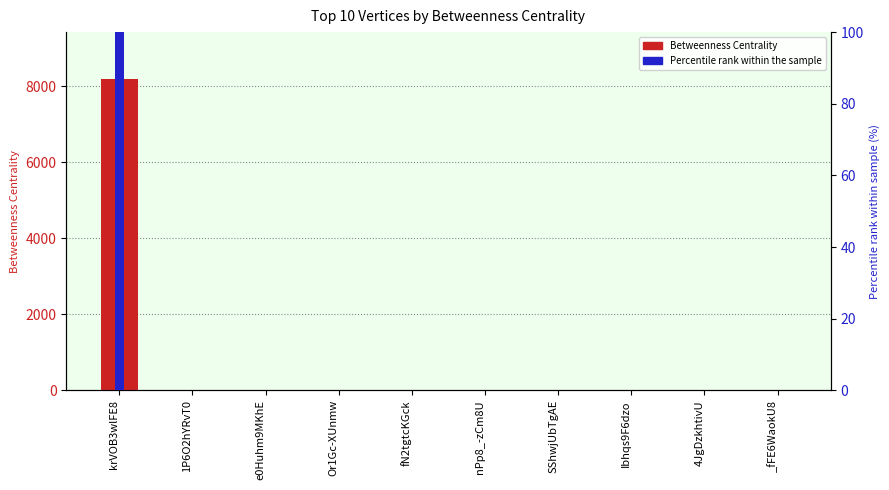

What is the label of the 5th bar from the left?

fN2tgtcKGck